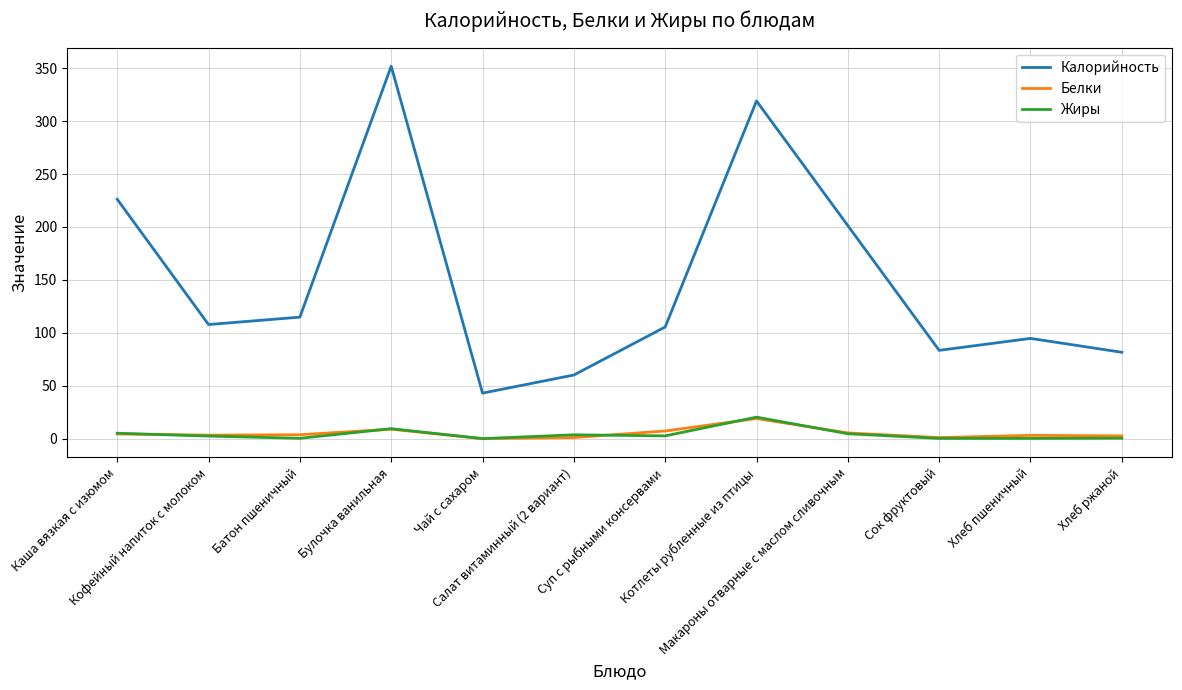

Which series has the widest spread of values?

Калорийность